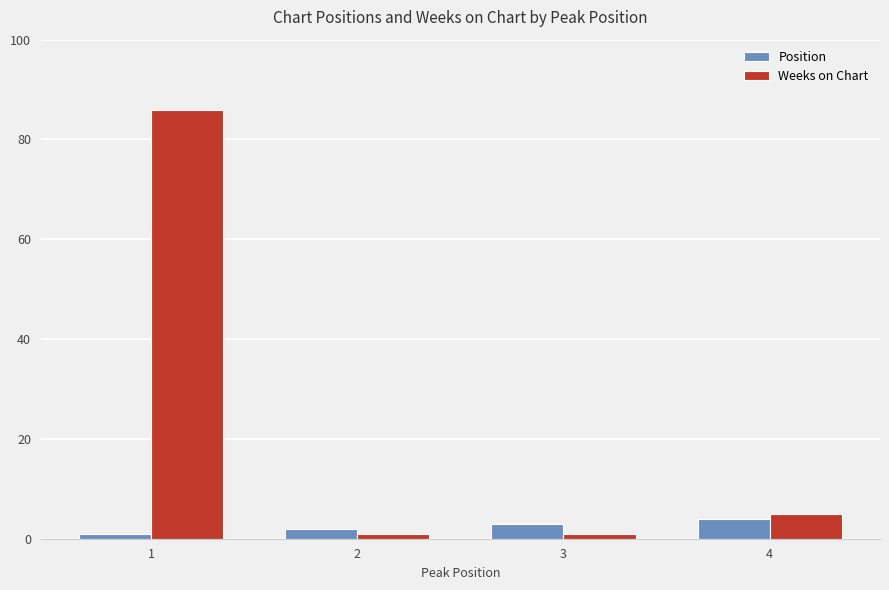

Reading right to left, transcribe all the data shown in this chart.

Position: 4=4	3=3	2=2	1=1
Weeks on Chart: 4=5	3=1	2=1	1=86